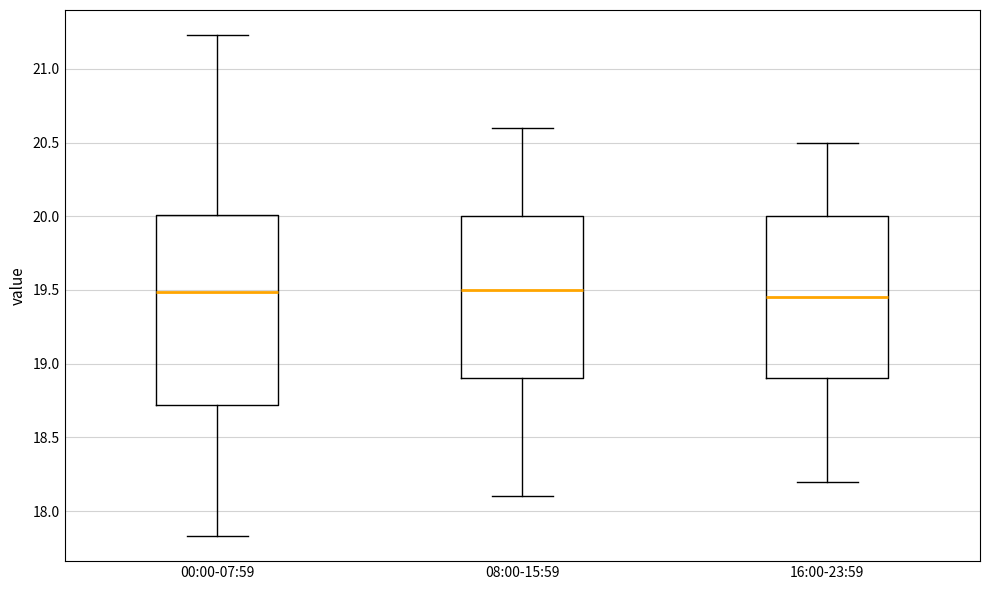

Reading left to right, transcribe this box plot: for each box, give where its median line is, the range the box spans, and where its two whiskers end, as read against the y-axis. The values are not printed on the chart, so give them approximately, as read against the axis.

00:00-07:59: median 19.50, box 18.70 to 20.00, whiskers 17.85 to 21.25
08:00-15:59: median 19.50, box 18.90 to 20.00, whiskers 18.10 to 20.60
16:00-23:59: median 19.45, box 18.90 to 20.00, whiskers 18.20 to 20.50